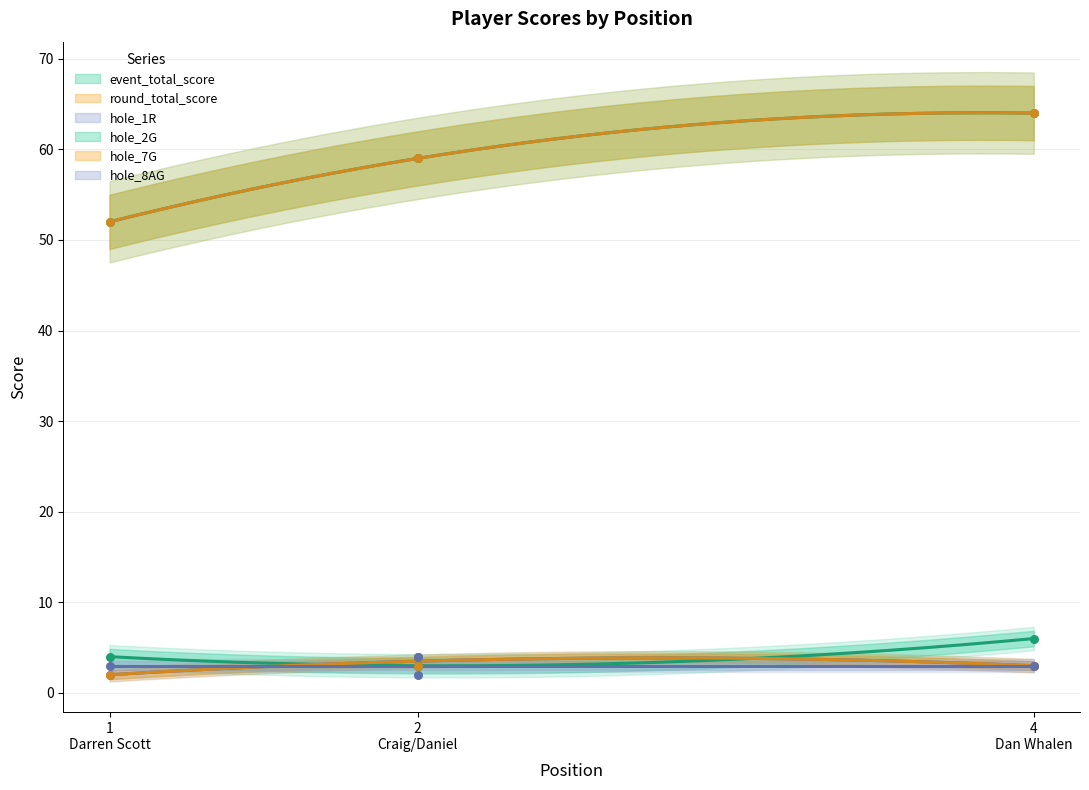

Which series contains the highest Y value?

event_total_score